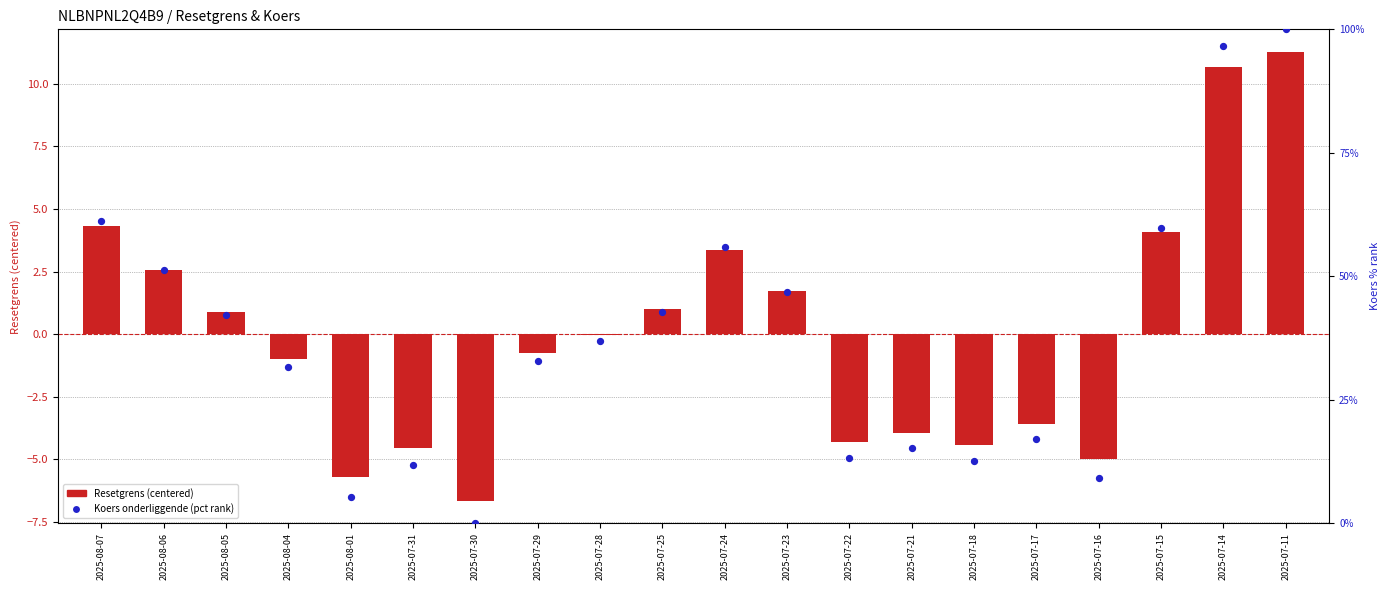

What is the total value across all series at 2025-07-30?

-6.7